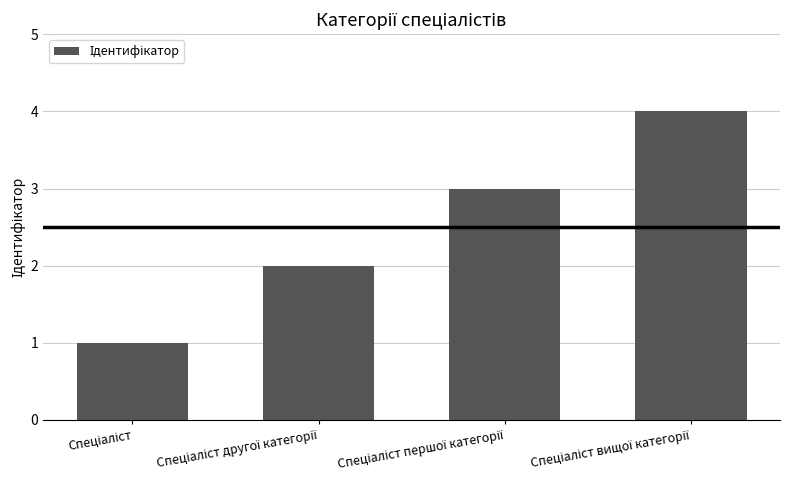

What is the difference between the maximum and minimum values?

3